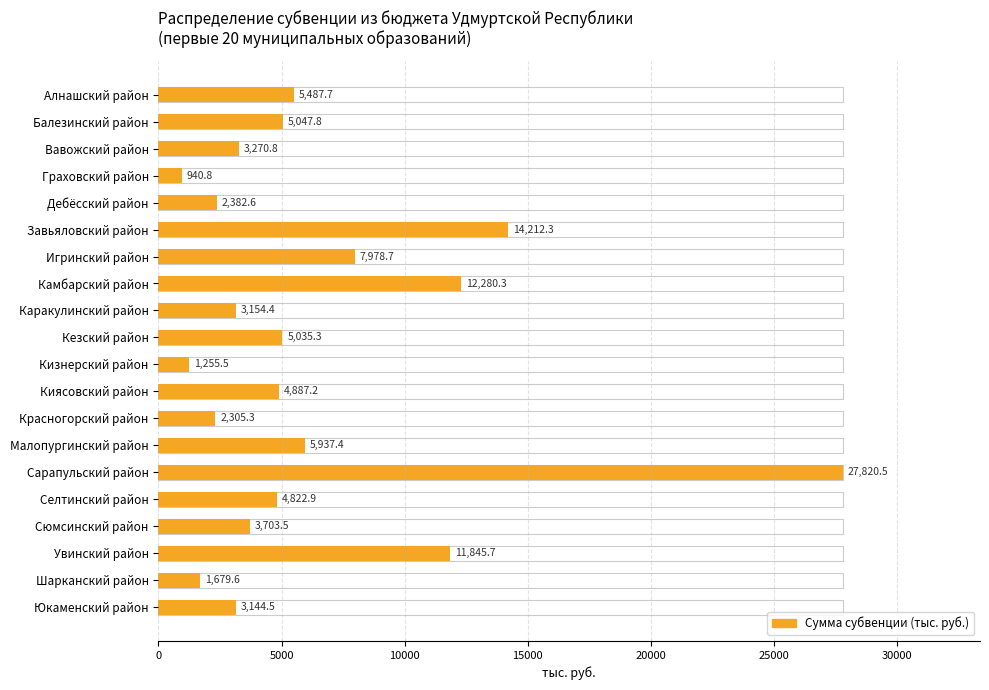

Reading right to left, list all the values displayed in this chart.

3144.5	1679.6	11845.7	3703.5	4822.9	27820.5	5937.4	2305.3	4887.2	1255.5	5035.3	3154.4	12280.3	7978.7	14212.3	2382.6	940.8	3270.8	5047.8	5487.7